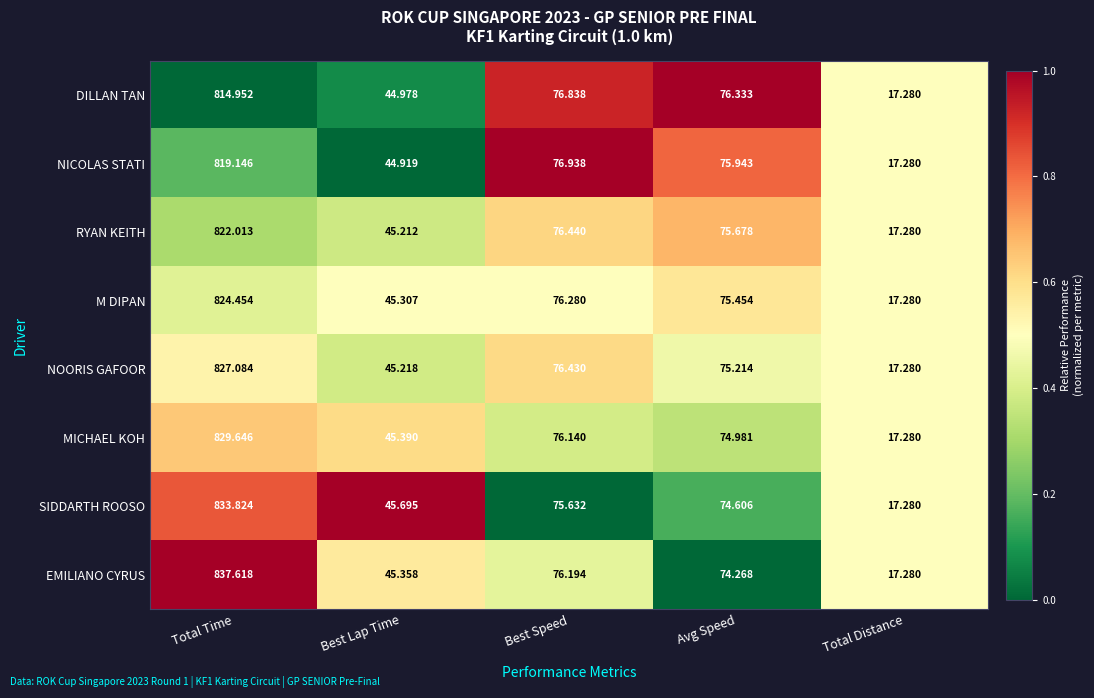

Is the value of SIDDARTH ROOSO at Best Speed greater than the value of M DIPAN at Avg Speed?

Yes